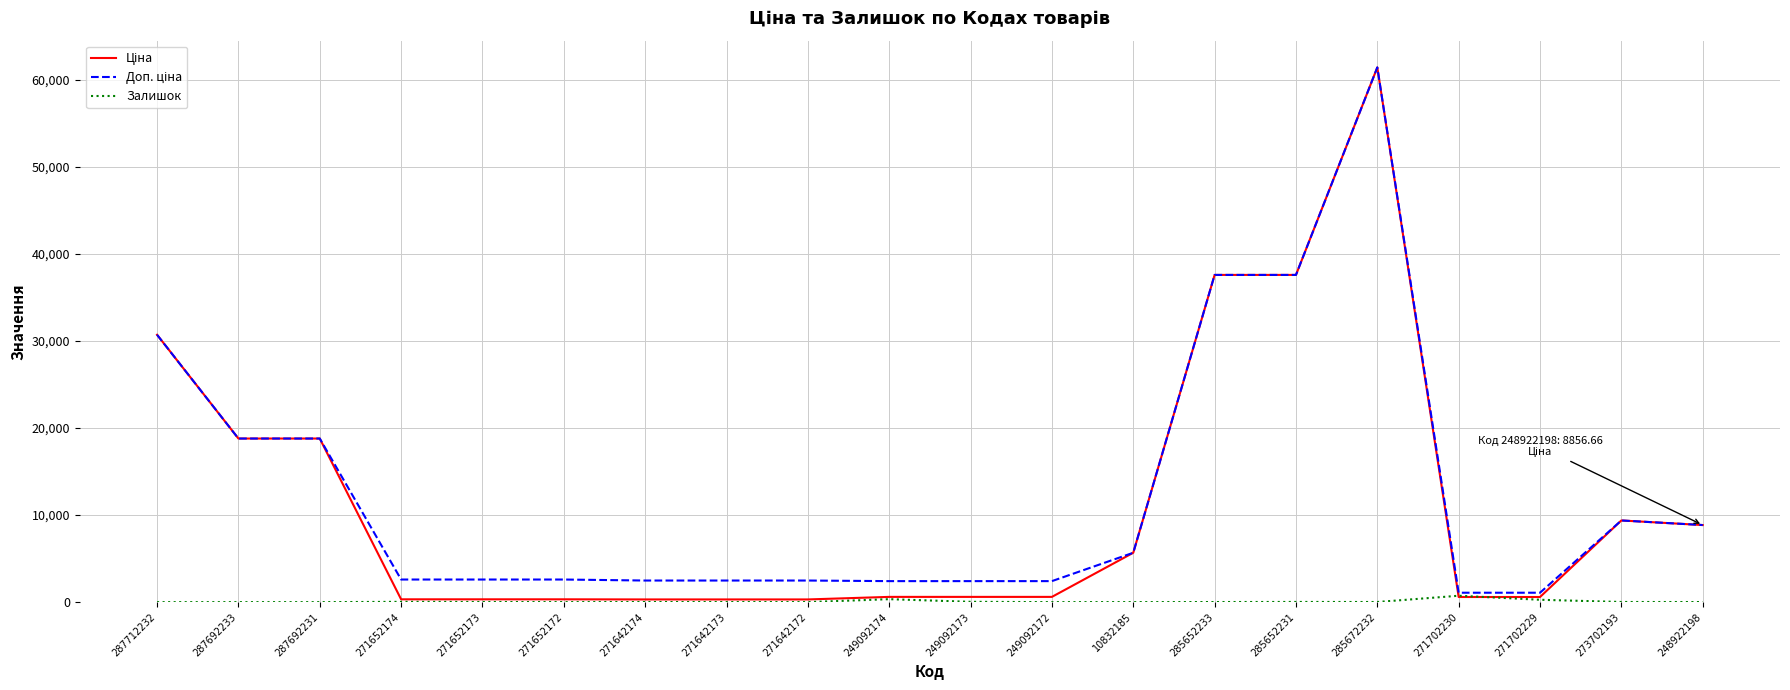

At which category is the sum across all series the highest?

285672232